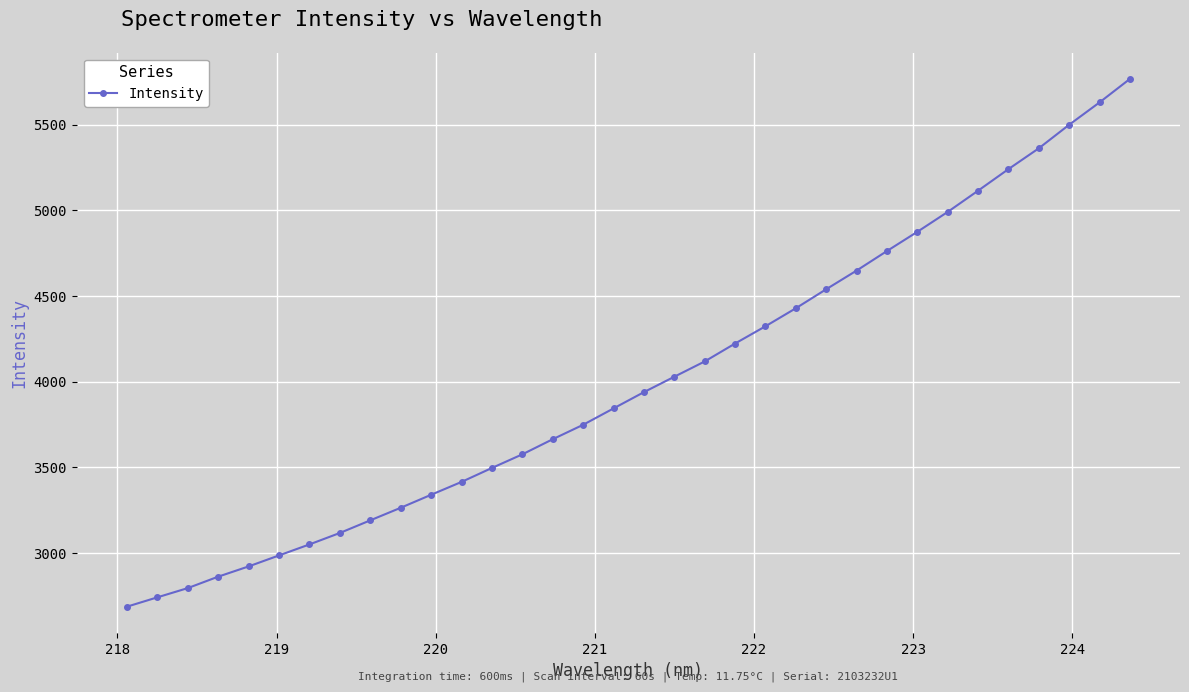

What is the average value?

4005.8